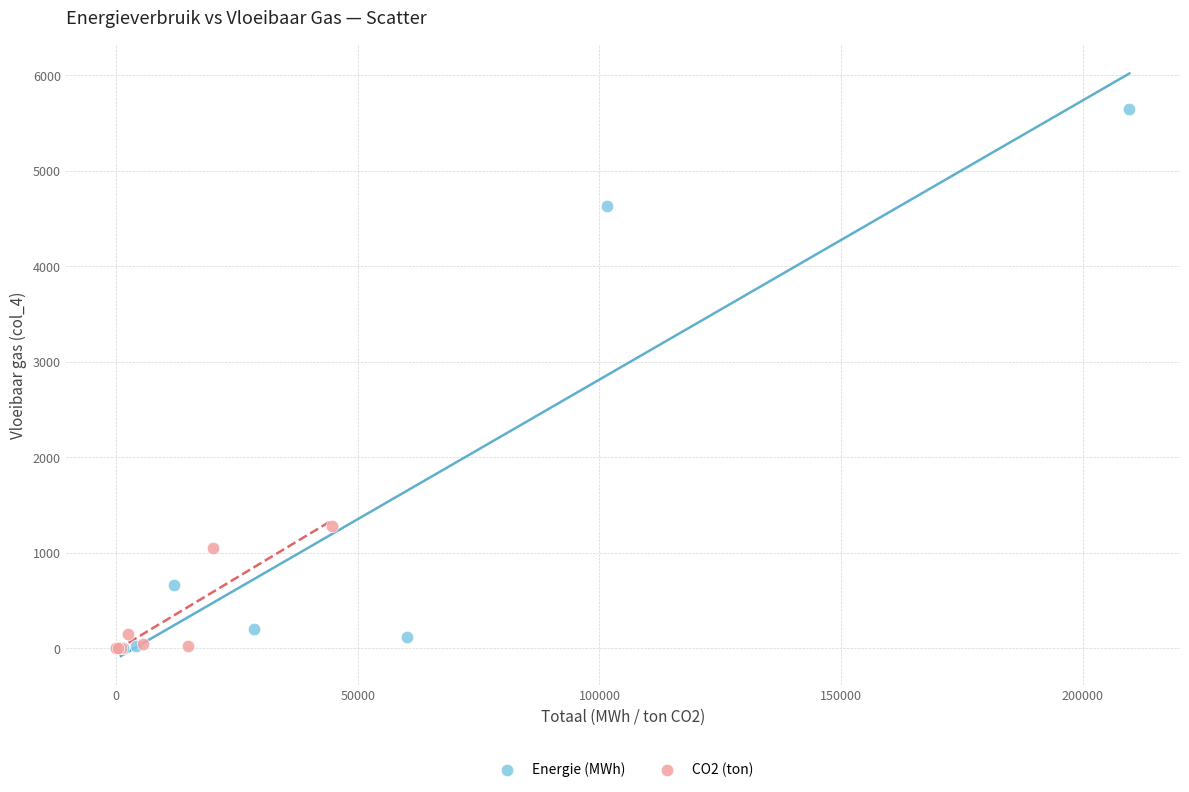

Which series has the widest spread of Y values?

Energie (MWh)